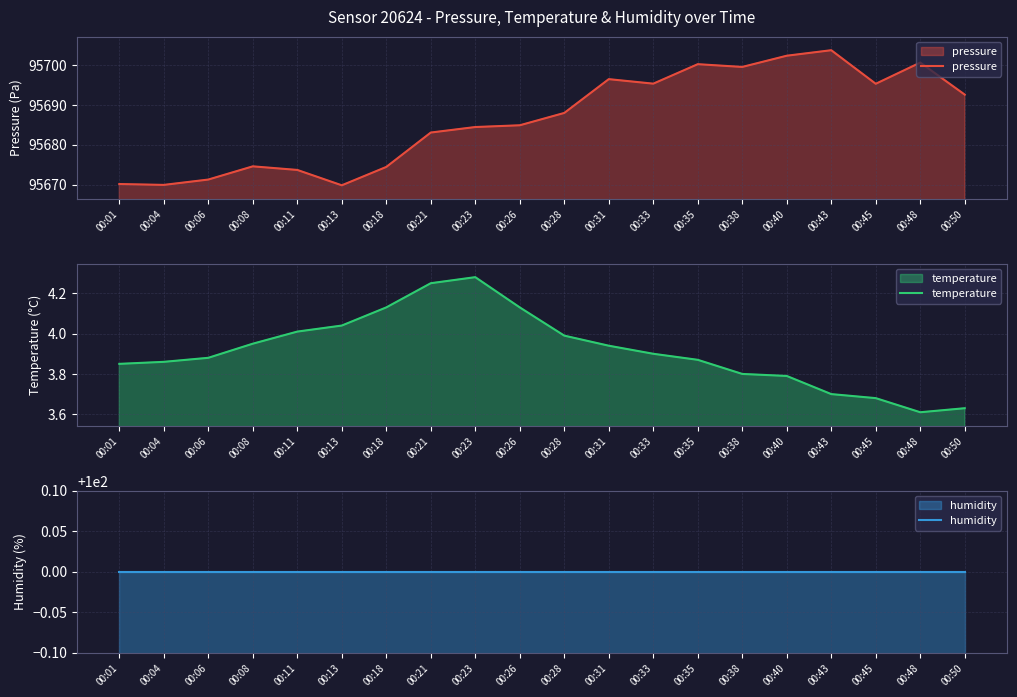

Where is the first local minimum for temperature?

00:48